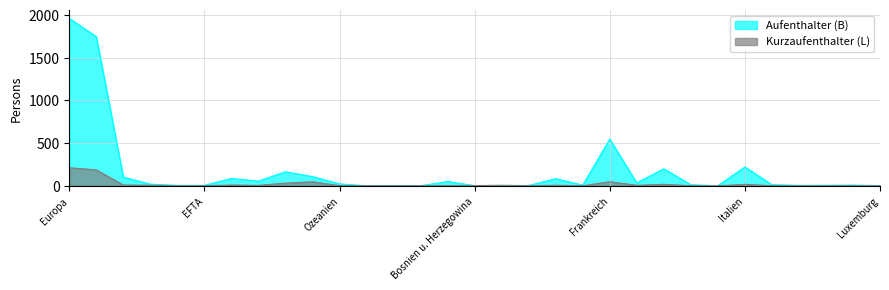

The Kurzaufenthalter (L) series shows 8 at Afrika. True or false?

False